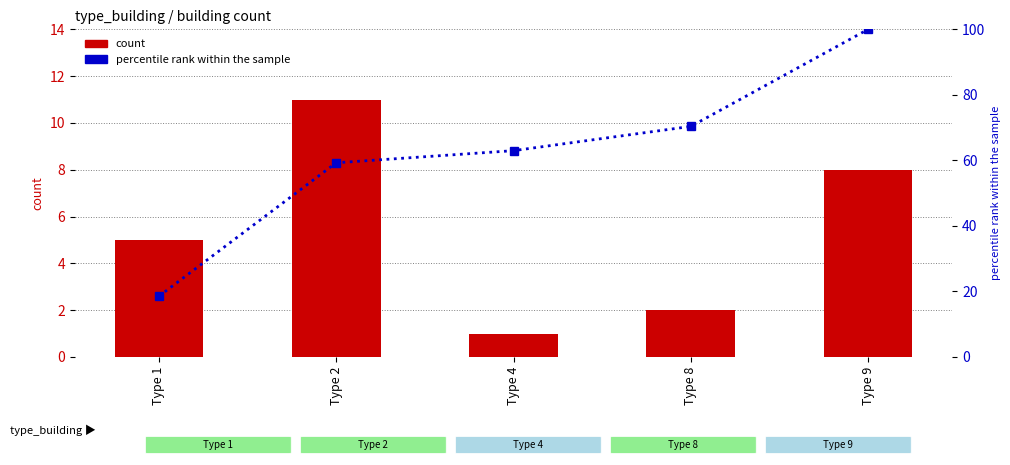

Which has a higher value, Type 9 or Type 1?

Type 9